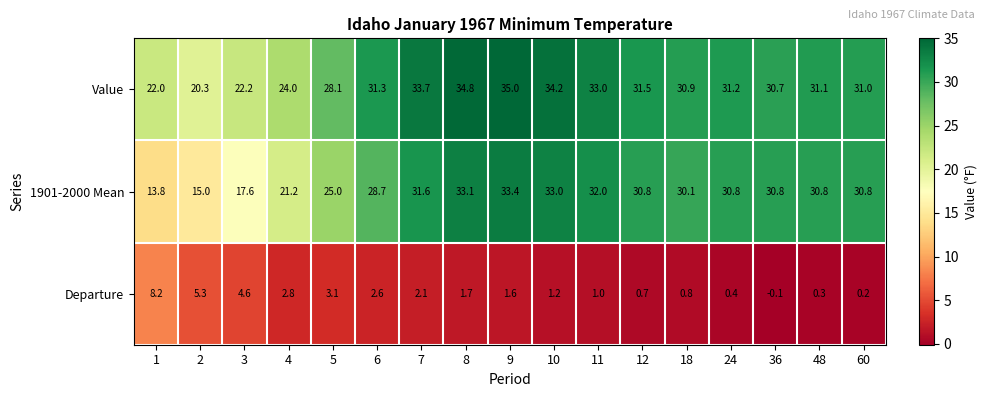

What is the highest value of the Value series?

35.0